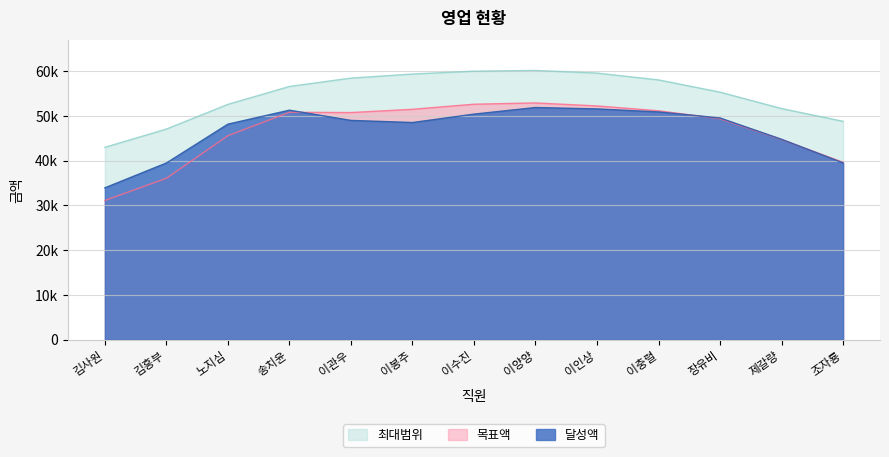

What are all the series names shown in the legend?

최대범위, 목표액, 달성액